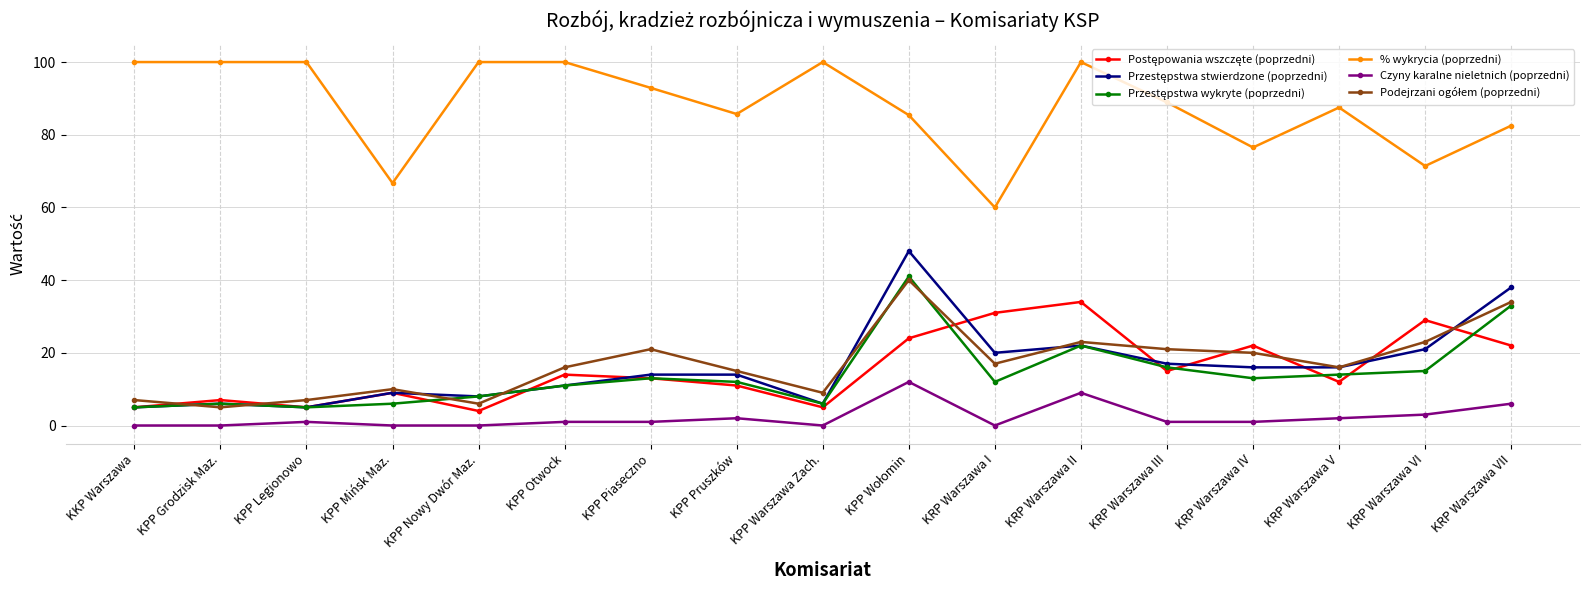

What is the highest value of the % wykrycia (poprzedni) series?

100.0